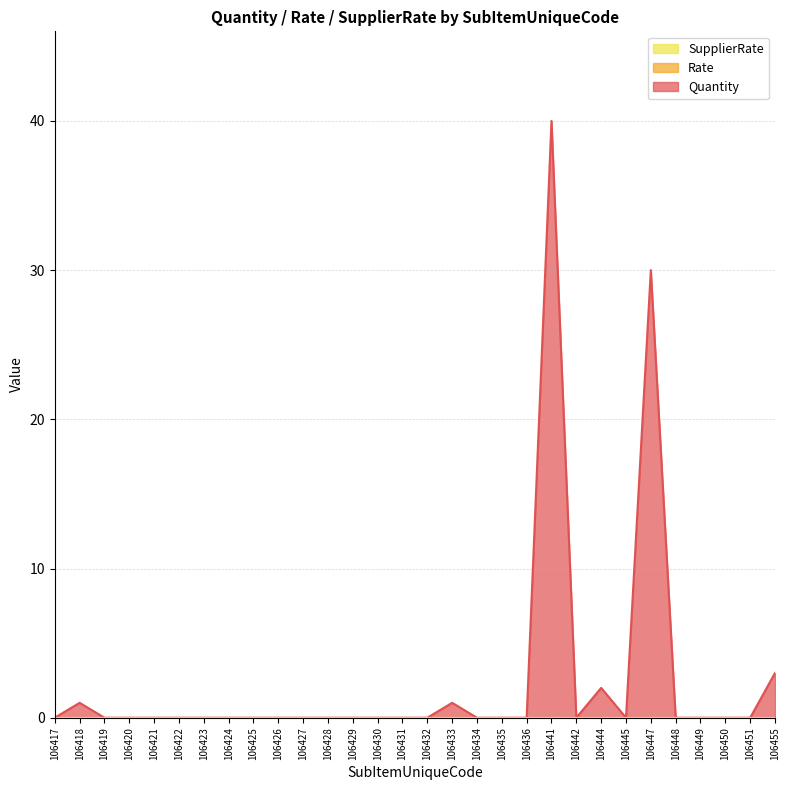

What is the difference between the maximum and minimum values in the Quantity series?

40